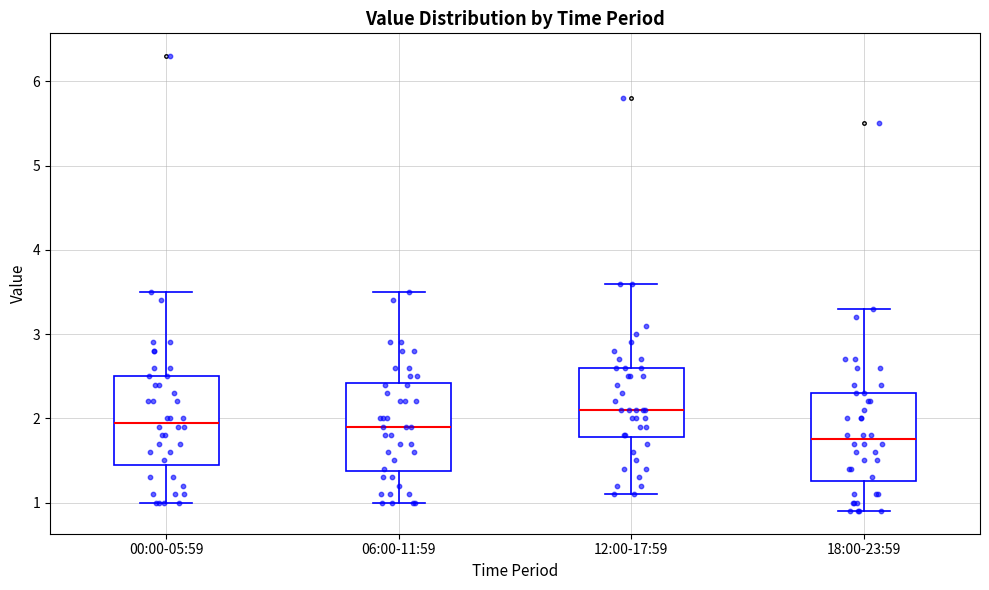

Which box's median line is the lowest?

18:00-23:59